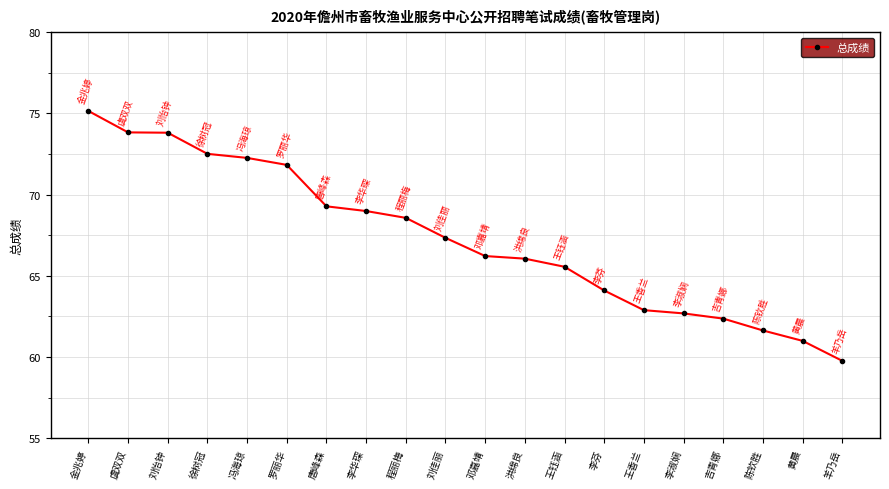

What is the average value?

67.3